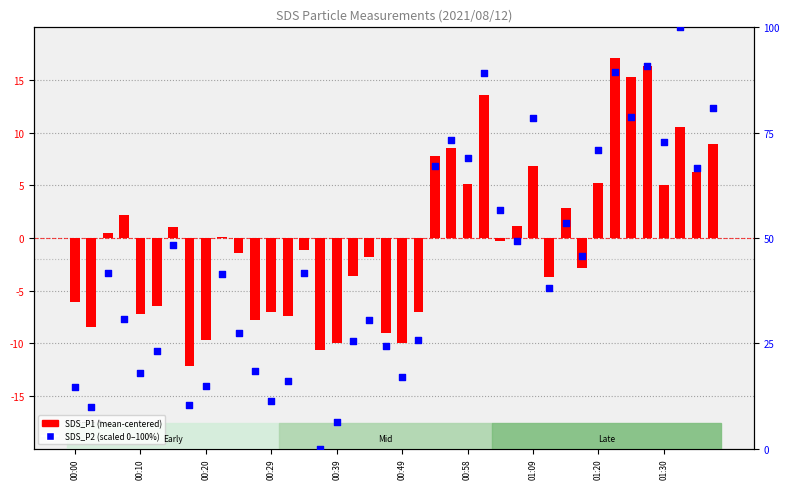

What is the total value across all series at 37?

110.5